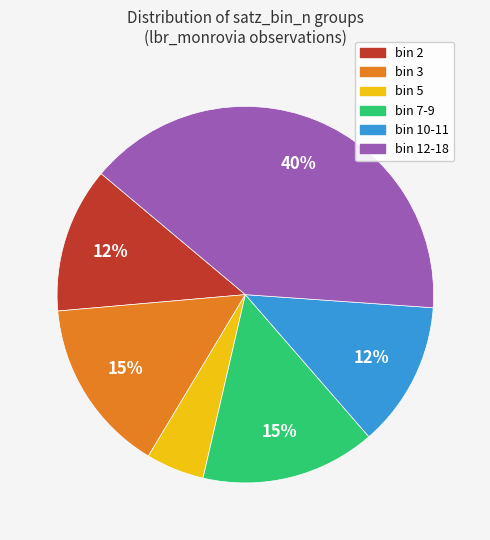

To the nearest percent, what percentage of the pie is bin 2?

12%